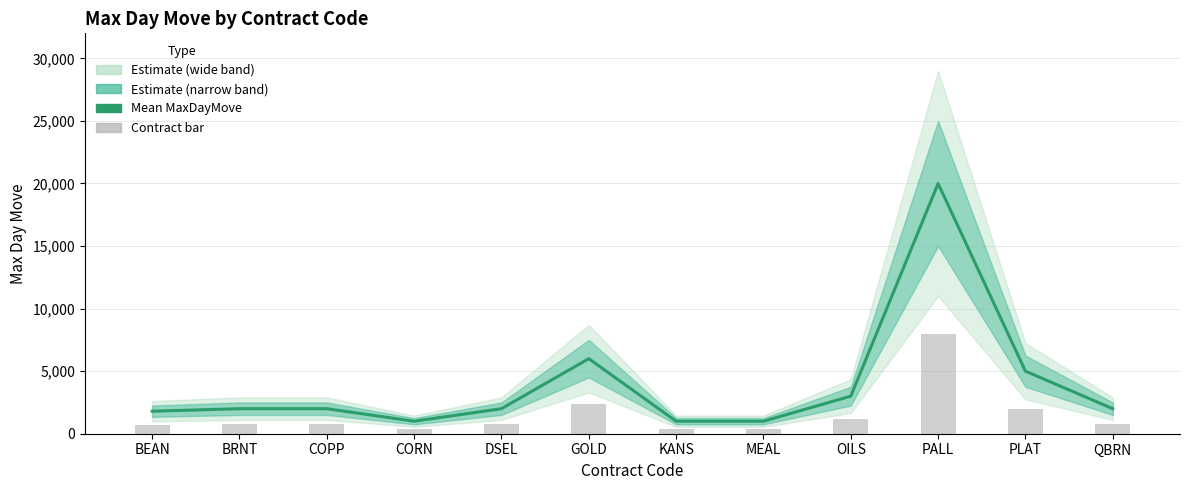

At how many categories does at least one series exceed 5557?

2